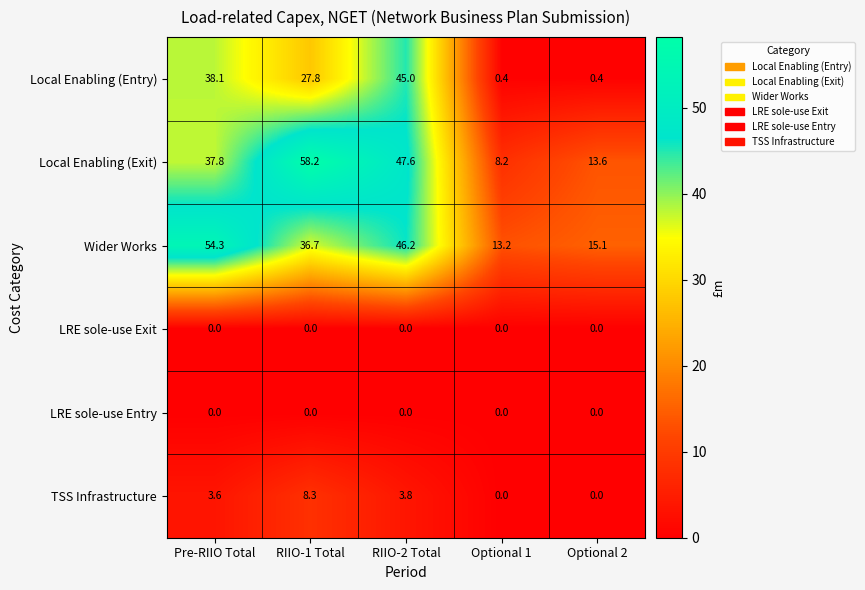

At which category does the chart reach its peak across all series?

RIIO-1 Total